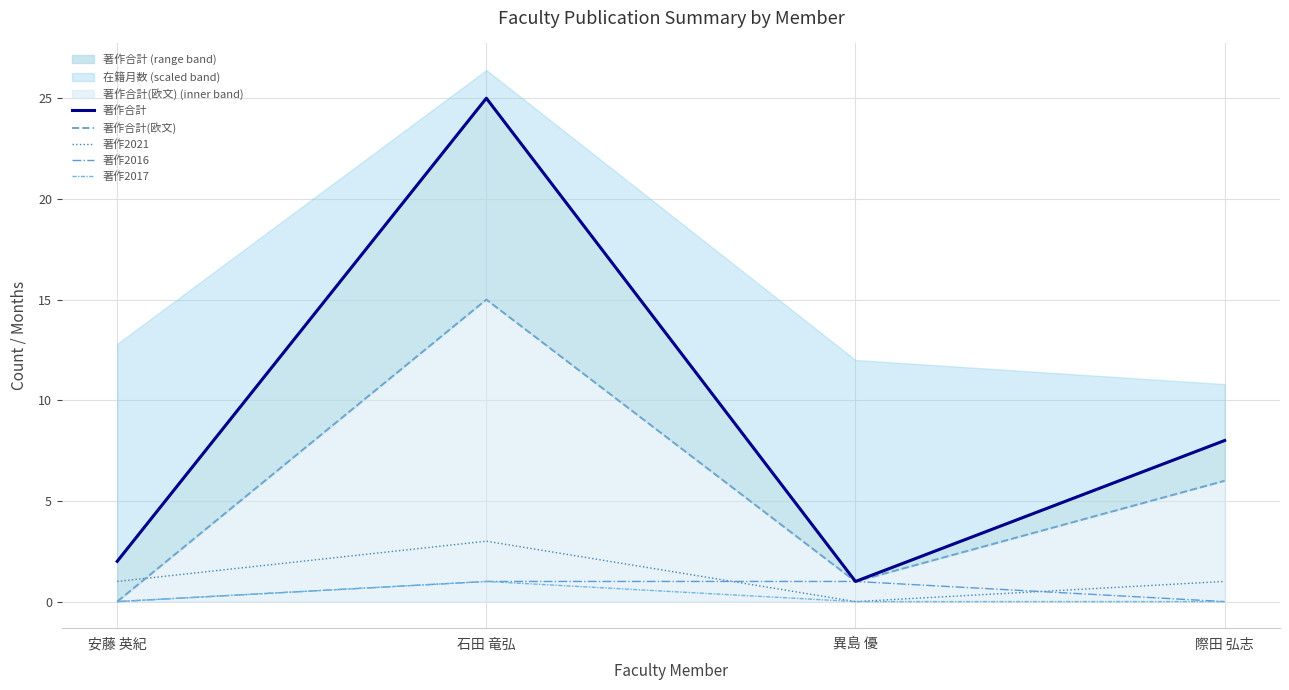

Rank the series at 安藤 英紀 from highest to lowest value.

著作合計, 著作2021, 著作合計(欧文), 著作2016, 著作2017